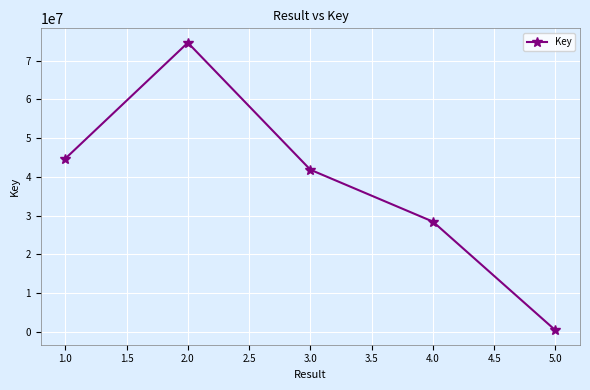

Reading right to left, what are all the values shown in this chart?

326296	28412466	41828303	74652274	44695299